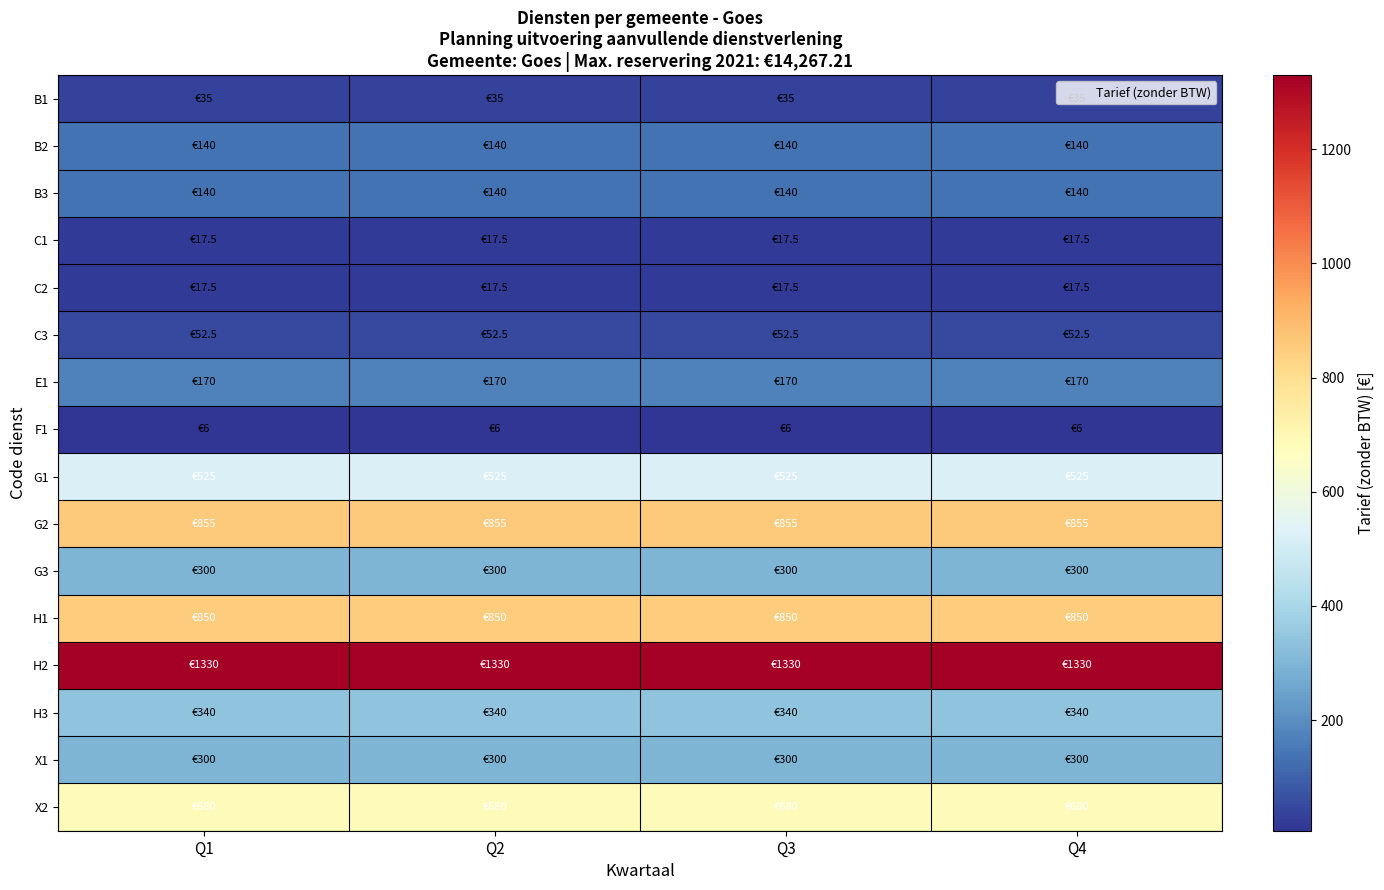

Reading left to right, what are all the values shown in this chart?

B1: Q1=35.0	Q2=35.0	Q3=35.0	Q4=35.0
B2: Q1=140.0	Q2=140.0	Q3=140.0	Q4=140.0
B3: Q1=140.0	Q2=140.0	Q3=140.0	Q4=140.0
C1: Q1=17.5	Q2=17.5	Q3=17.5	Q4=17.5
C2: Q1=17.5	Q2=17.5	Q3=17.5	Q4=17.5
C3: Q1=52.5	Q2=52.5	Q3=52.5	Q4=52.5
E1: Q1=170.0	Q2=170.0	Q3=170.0	Q4=170.0
F1: Q1=6.0	Q2=6.0	Q3=6.0	Q4=6.0
G1: Q1=525.0	Q2=525.0	Q3=525.0	Q4=525.0
G2: Q1=855.0	Q2=855.0	Q3=855.0	Q4=855.0
G3: Q1=300.0	Q2=300.0	Q3=300.0	Q4=300.0
H1: Q1=850.0	Q2=850.0	Q3=850.0	Q4=850.0
H2: Q1=1330.0	Q2=1330.0	Q3=1330.0	Q4=1330.0
H3: Q1=340.0	Q2=340.0	Q3=340.0	Q4=340.0
X1: Q1=300.0	Q2=300.0	Q3=300.0	Q4=300.0
X2: Q1=680.0	Q2=680.0	Q3=680.0	Q4=680.0